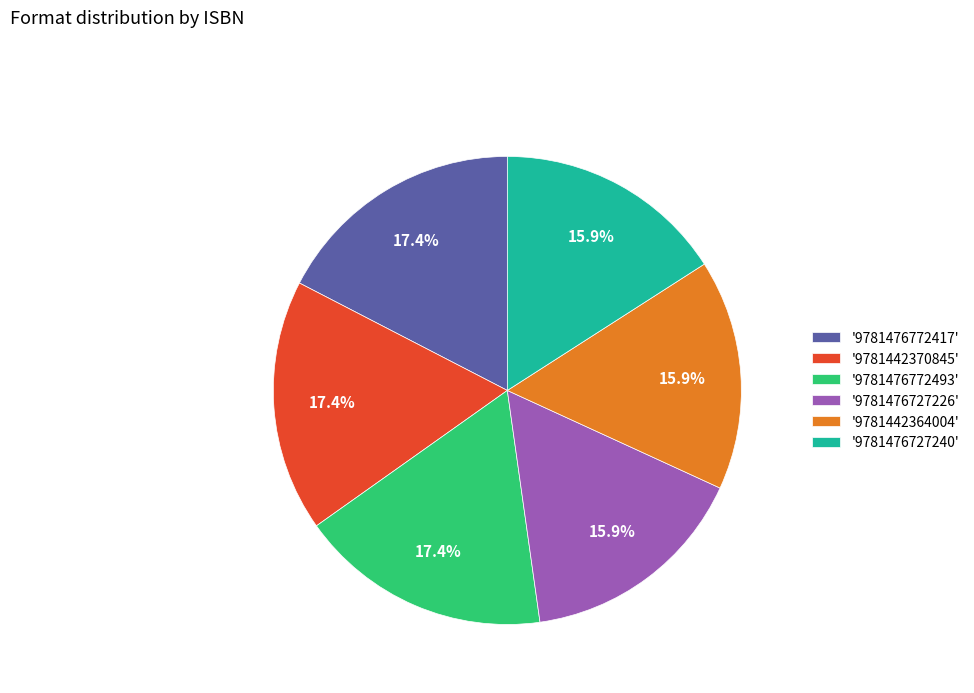

Is the sum of '9781476772493' and '9781476727240' greater than half?

No